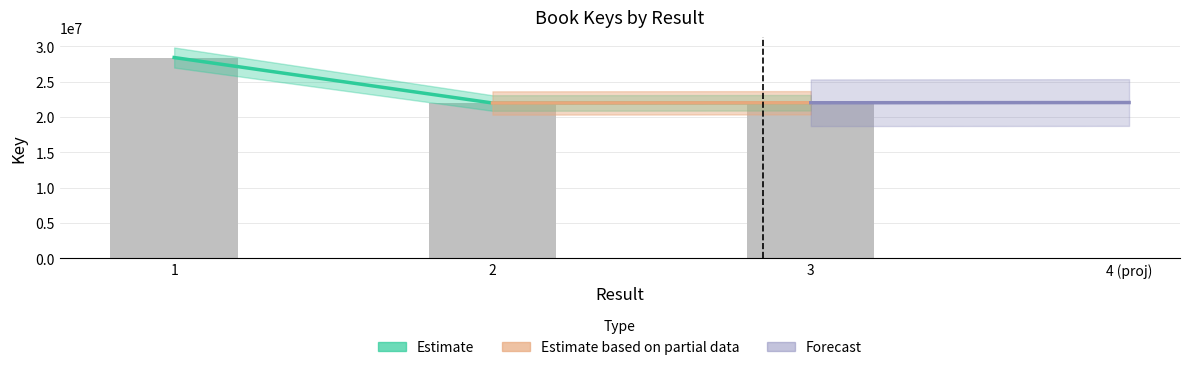

Reading left to right, what are all the values shown in this chart?

28412466	21977359	22010872